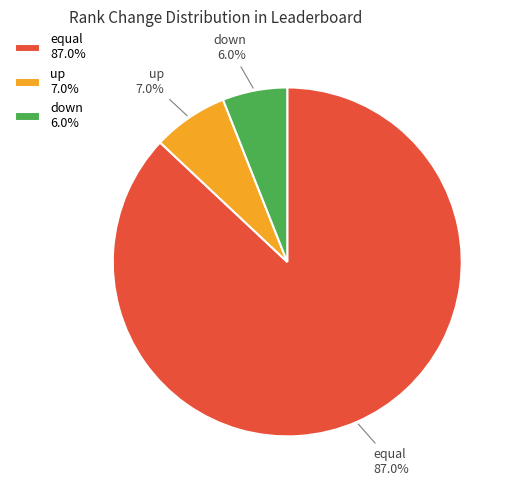

What is the smallest slice in the pie chart?

down